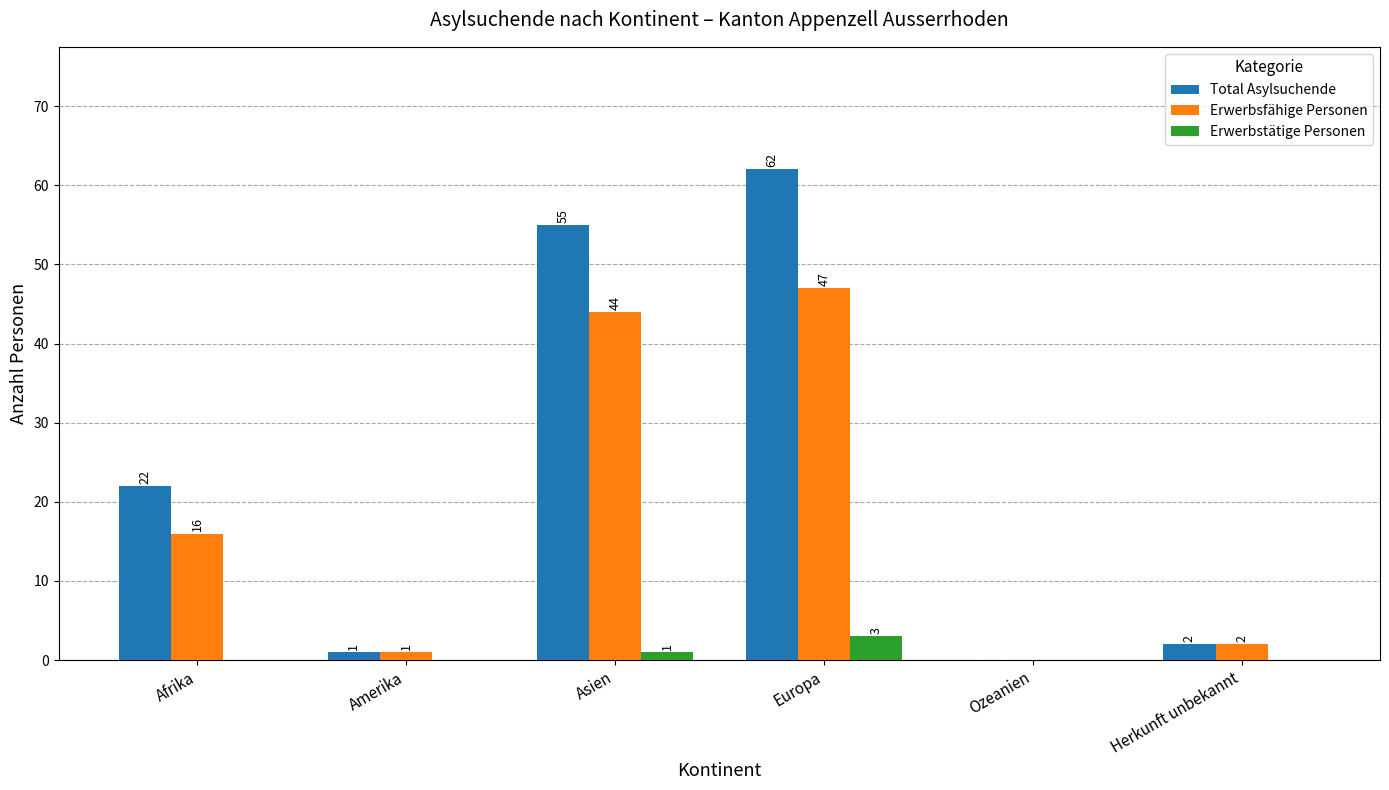

True or false: Erwerbstätige Personen has a value of 0 at Afrika.

True